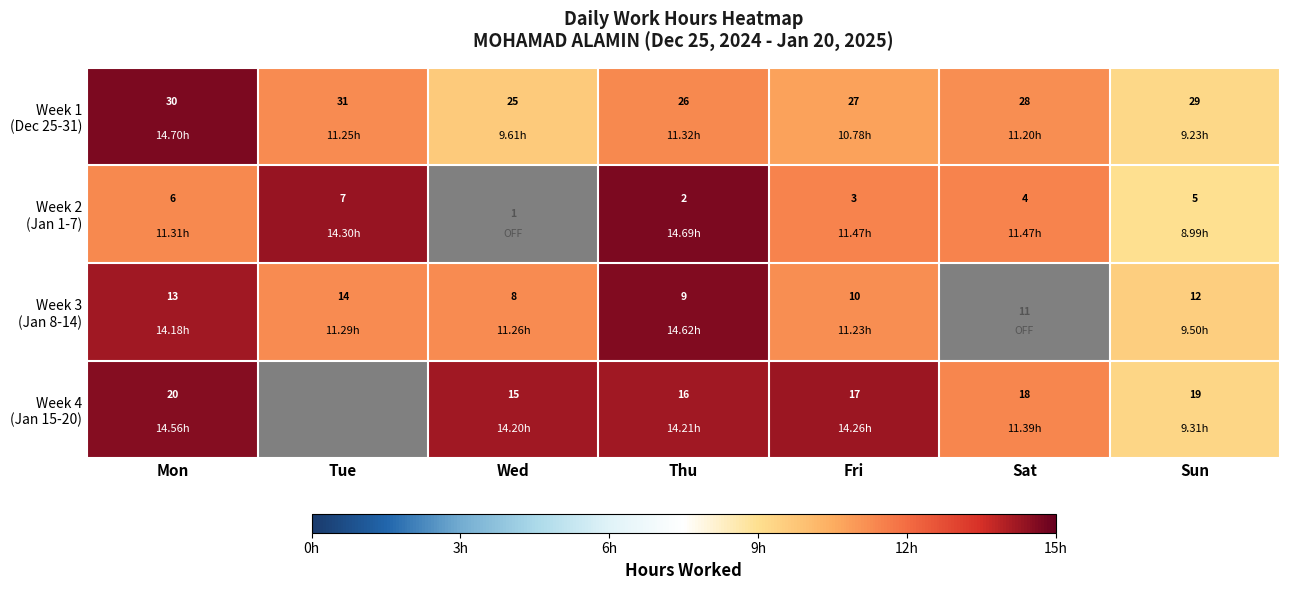

What is the difference between the highest and lowest values at Thu?

24.0